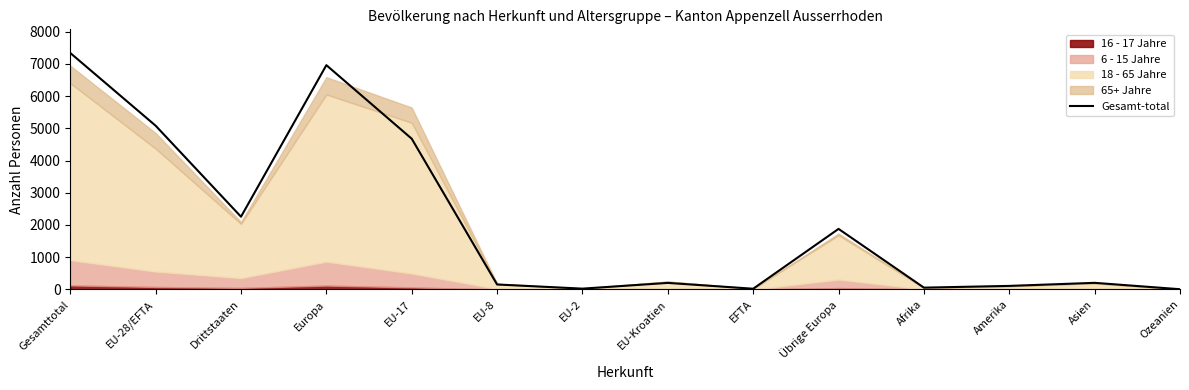

List the labels in order of value, smallest first.

Ozeanien, EFTA, EU-2, Afrika, Amerika, EU-8, EU-Kroatien, Asien, Übrige Europa, Drittstaaten, EU-17, EU-28/EFTA, Europa, Gesamttotal